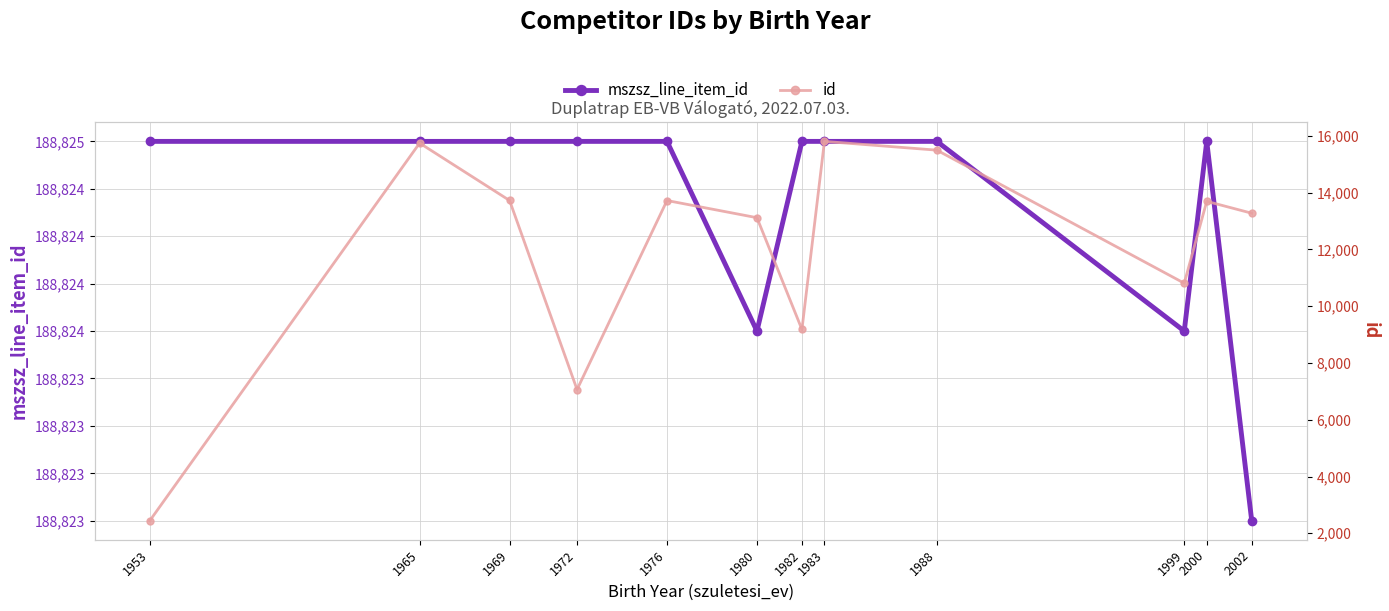

True or false: id (line) and id intersect in this chart.

False